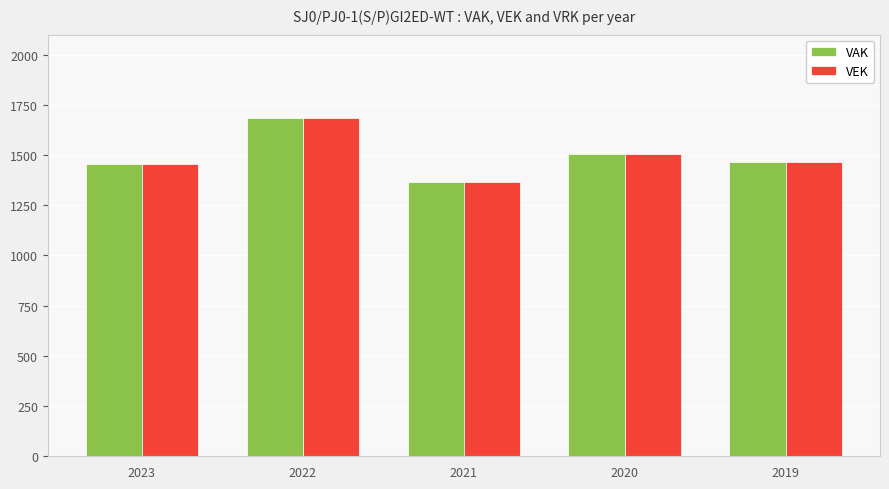

The value of VAK at 2020 is 1506. True or false?

True